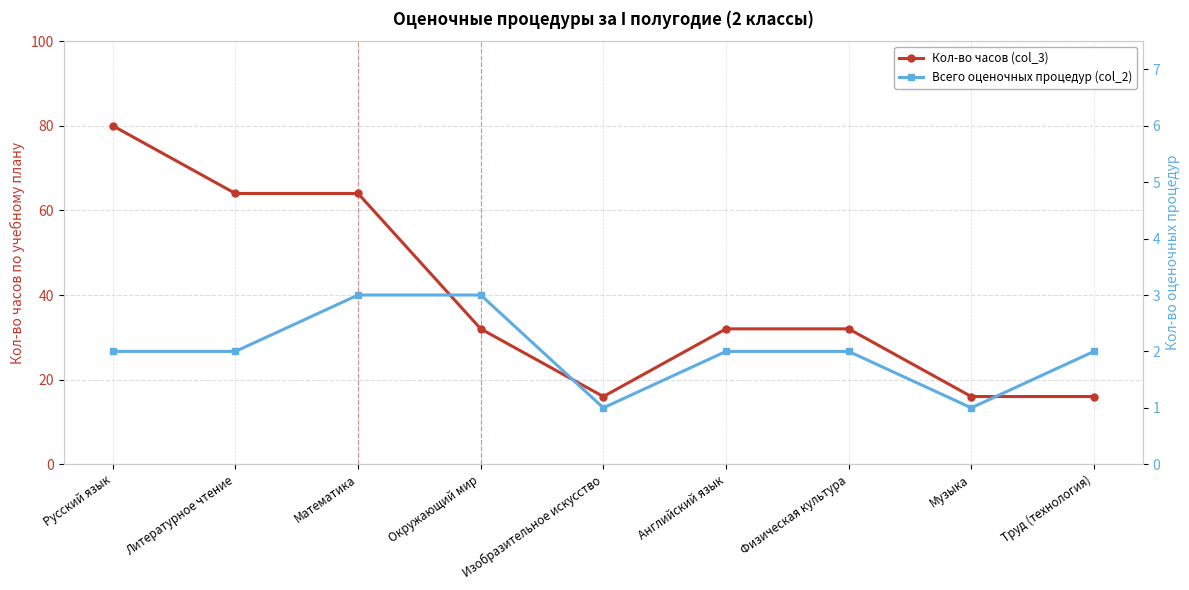

True or false: Кол-во часов (col_3) has more than 1 points higher than both neighbors.

False